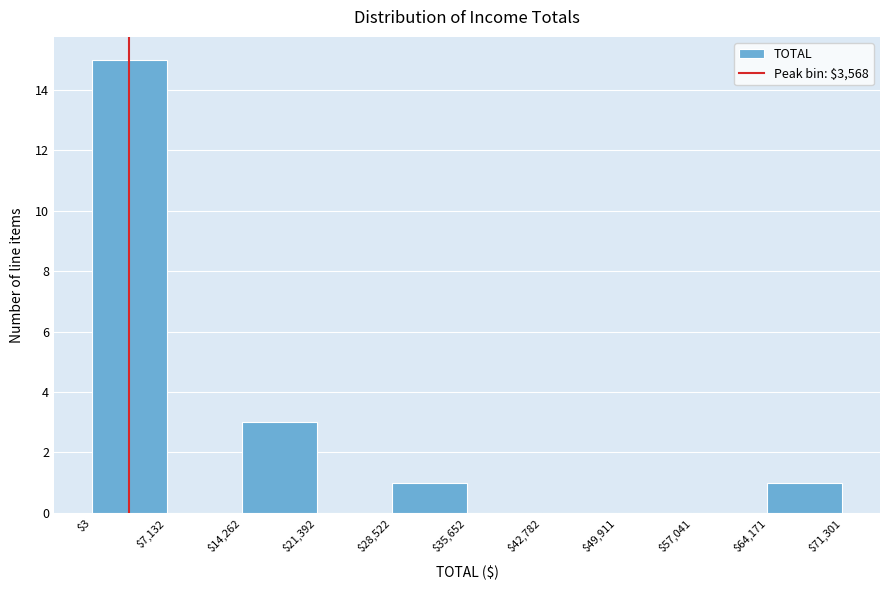

What is the height of the bar covering $28,522 to $35,652 on the x-axis? The values are not printed on the chart, so give them approximately, as read against the axis.

1